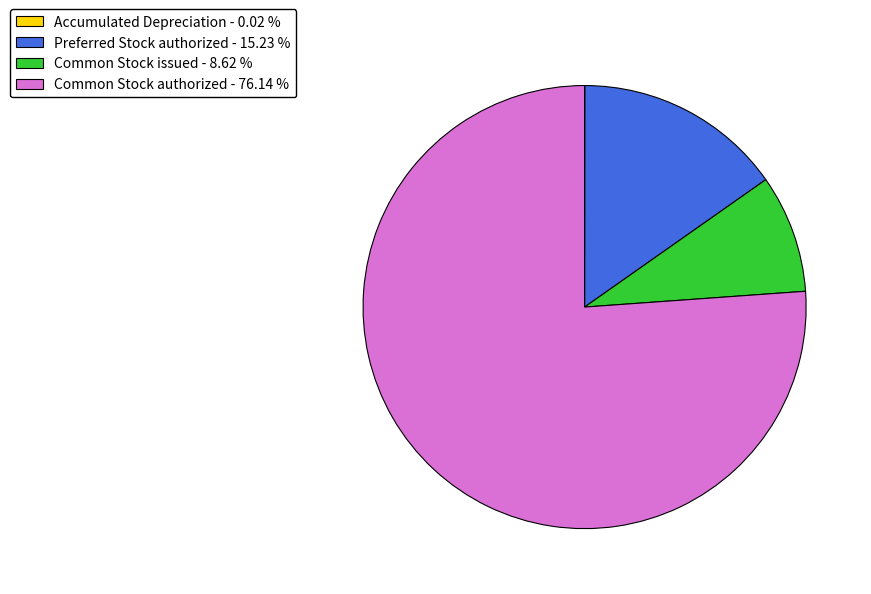

Which has a higher value, Common Stock authorized or Common Stock issued?

Common Stock authorized